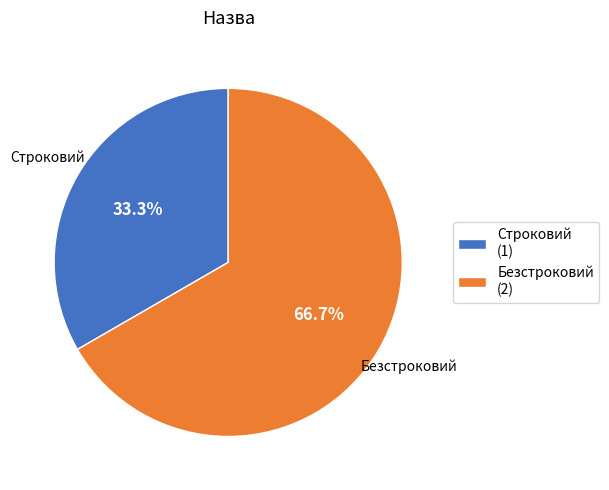

Which slice is the smallest?

Строковий